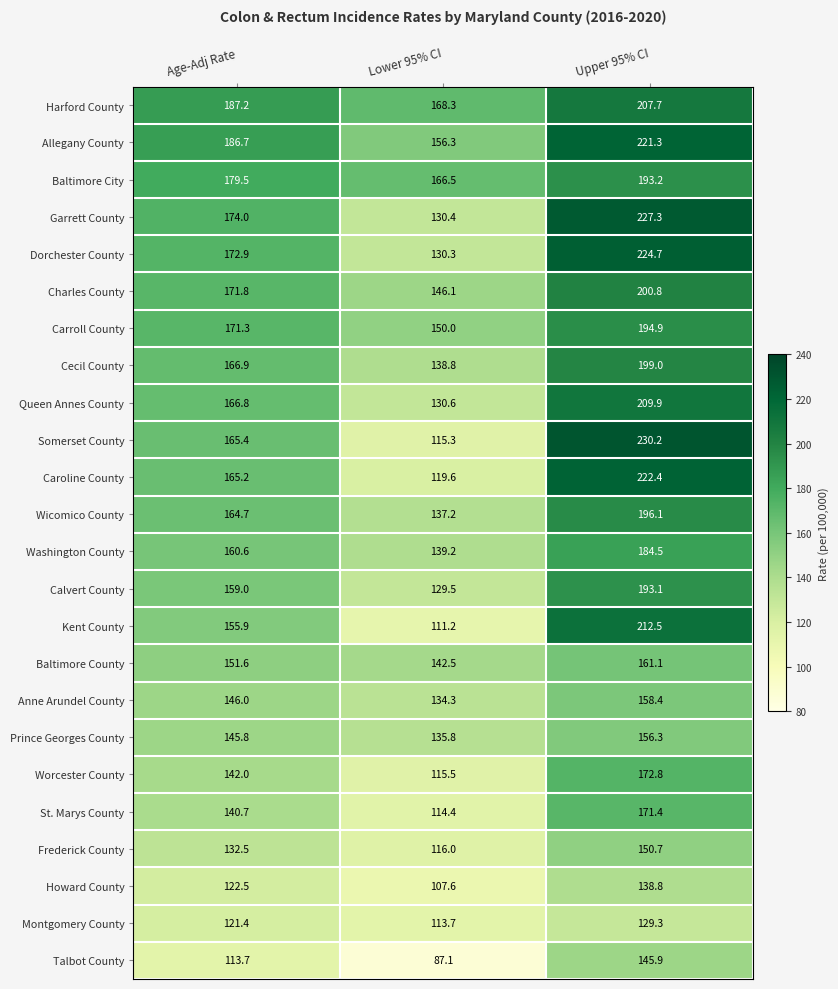

Rank the series by their maximum value, from lowest to highest.

Montgomery County, Howard County, Talbot County, Frederick County, Prince Georges County, Anne Arundel County, Baltimore County, St. Marys County, Worcester County, Washington County, Calvert County, Baltimore City, Carroll County, Wicomico County, Cecil County, Charles County, Harford County, Queen Annes County, Kent County, Allegany County, Caroline County, Dorchester County, Garrett County, Somerset County